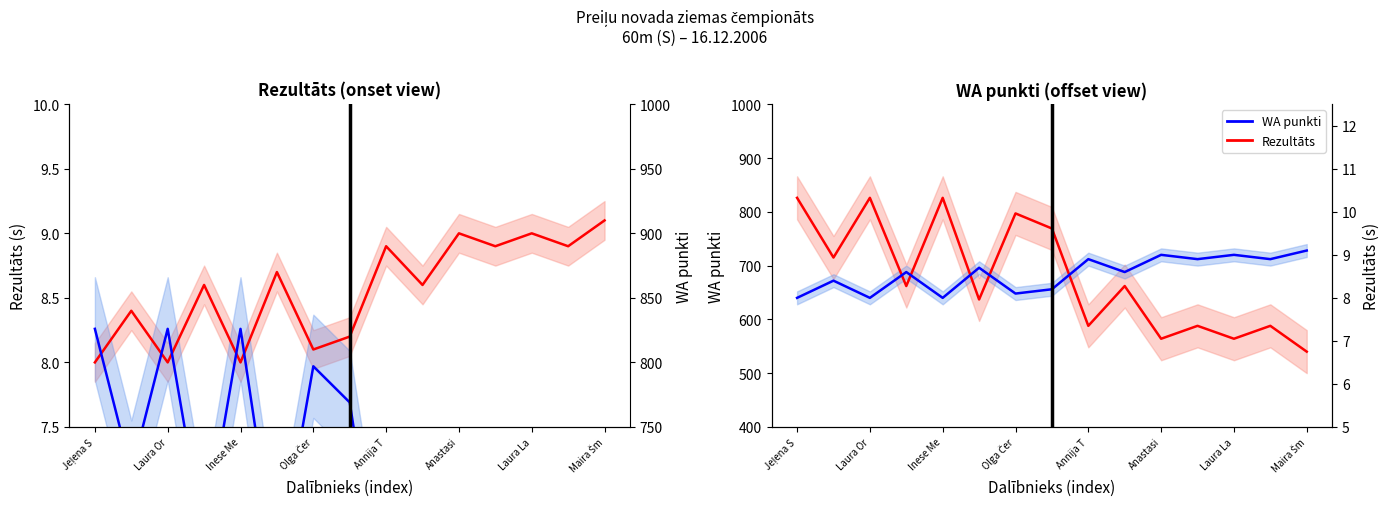

True or false: WA (scaled /100) and WA punkti intersect in this chart.

False